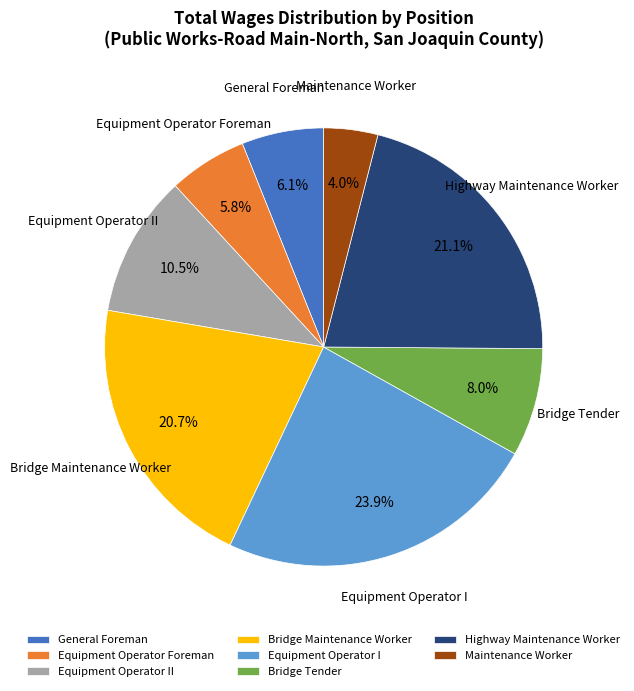

To the nearest percent, what is the difference between the largest and smallest slice percentages?

20%